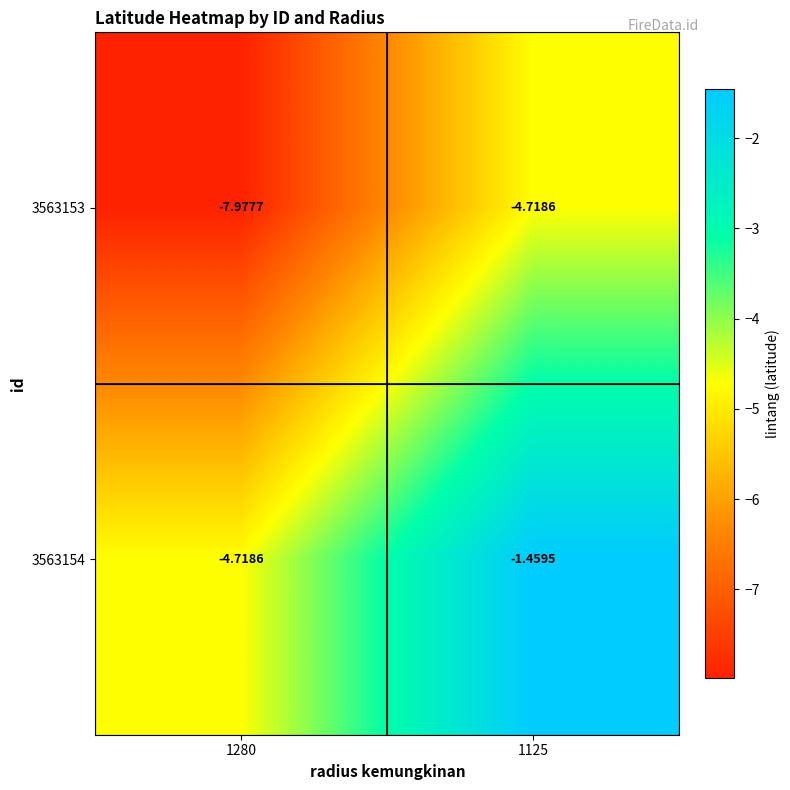

What is the total value across all series at 1125?

-6.2